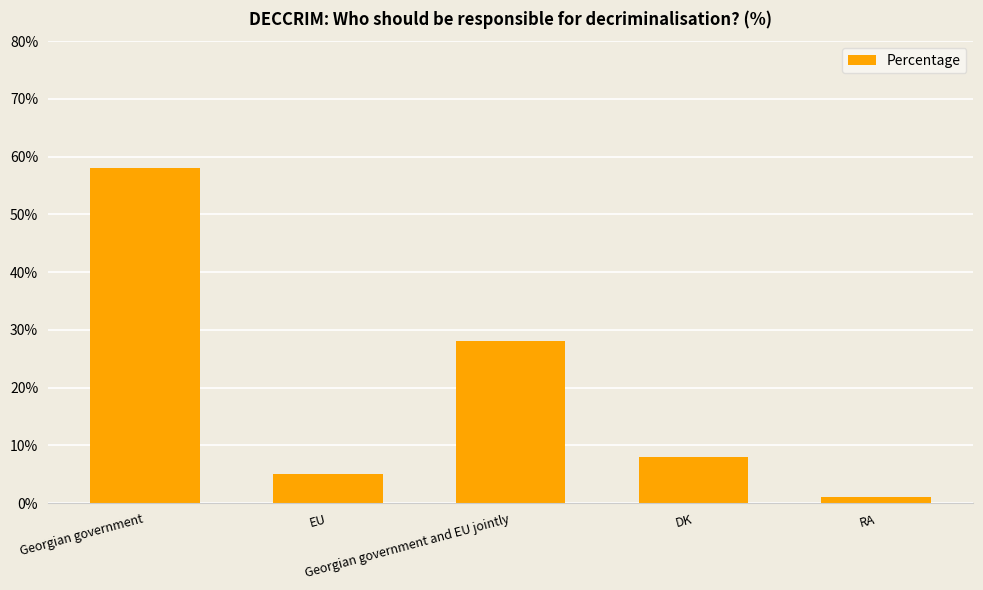

What is the difference between the values at RA and EU?

4